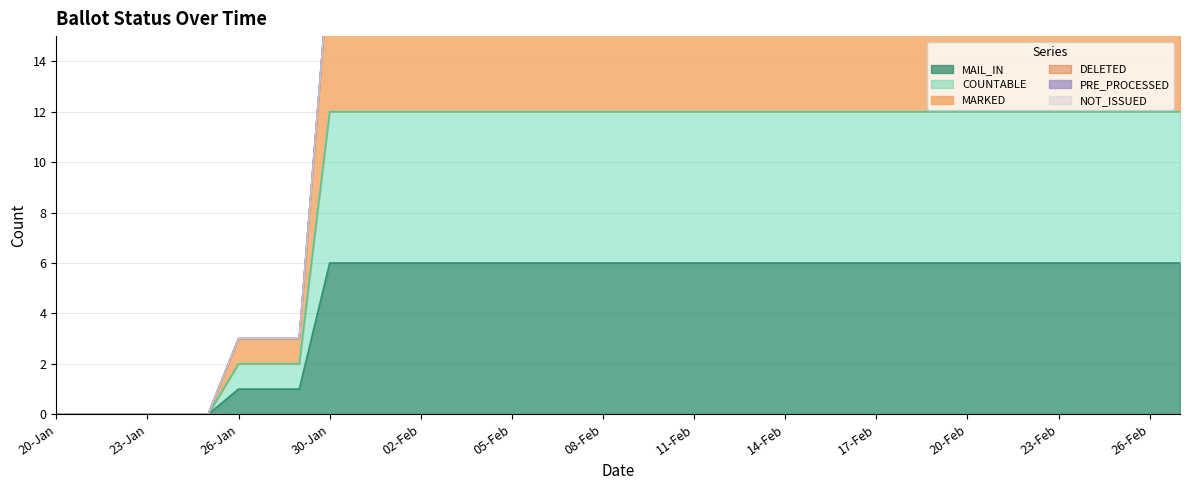

True or false: COUNTABLE has more than 1 points higher than both neighbors.

False